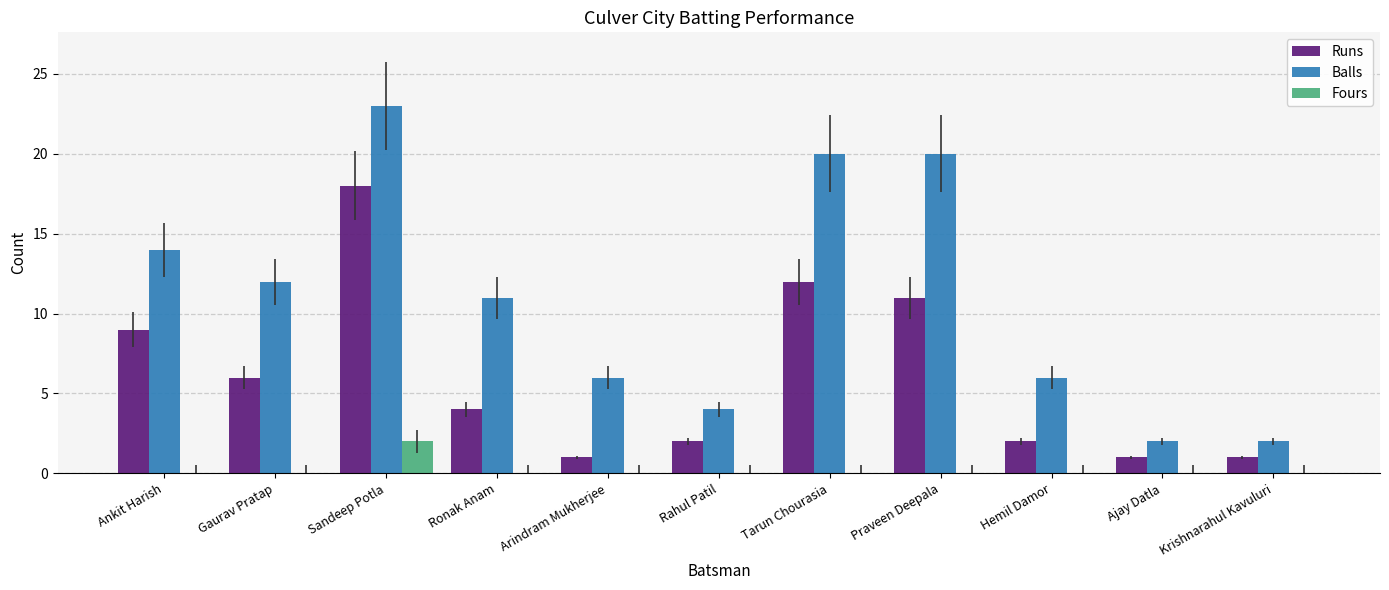

Reading right to left, extract all data points from this chart.

Runs: 1	1	2	11	12	2	1	4	18	6	9
Balls: 2	2	6	20	20	4	6	11	23	12	14
Fours: 0	0	0	0	0	0	0	0	2	0	0